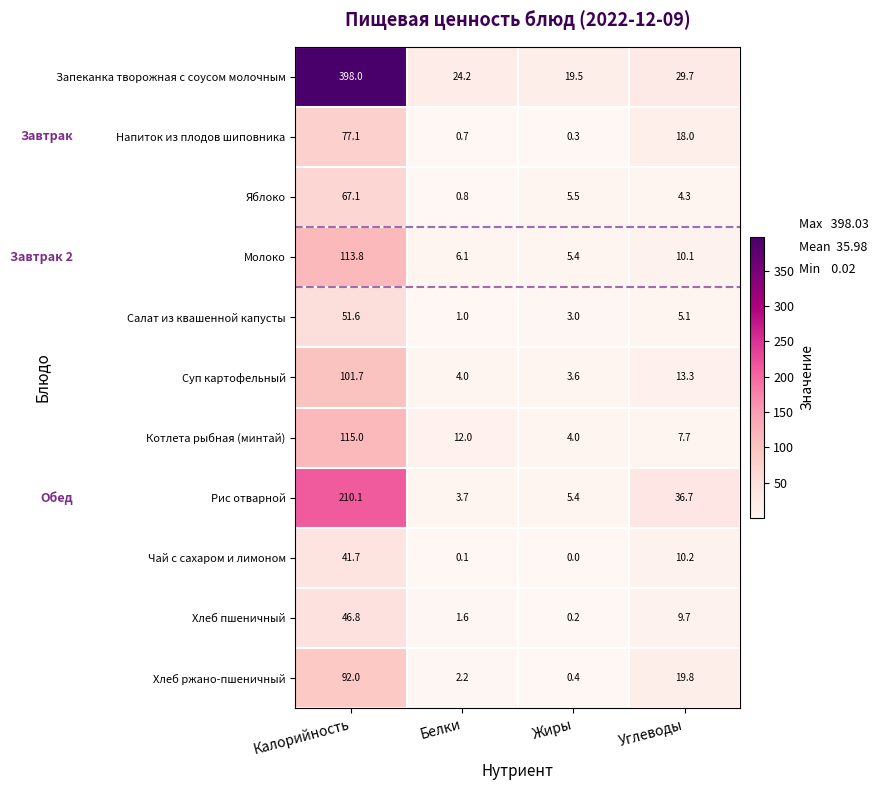

At how many categories does at least one series exceed 281?

1